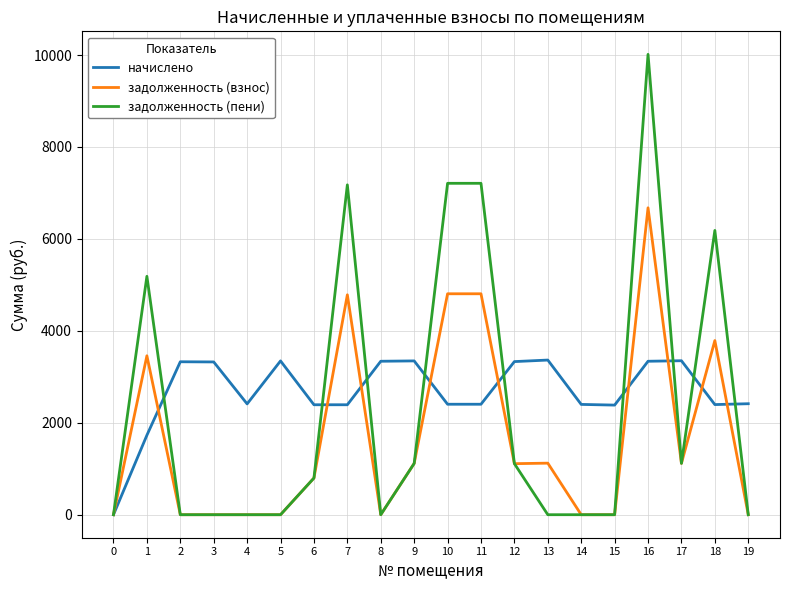

True or false: задолженность (взнос) has a value of 2045.8 at 11.

False